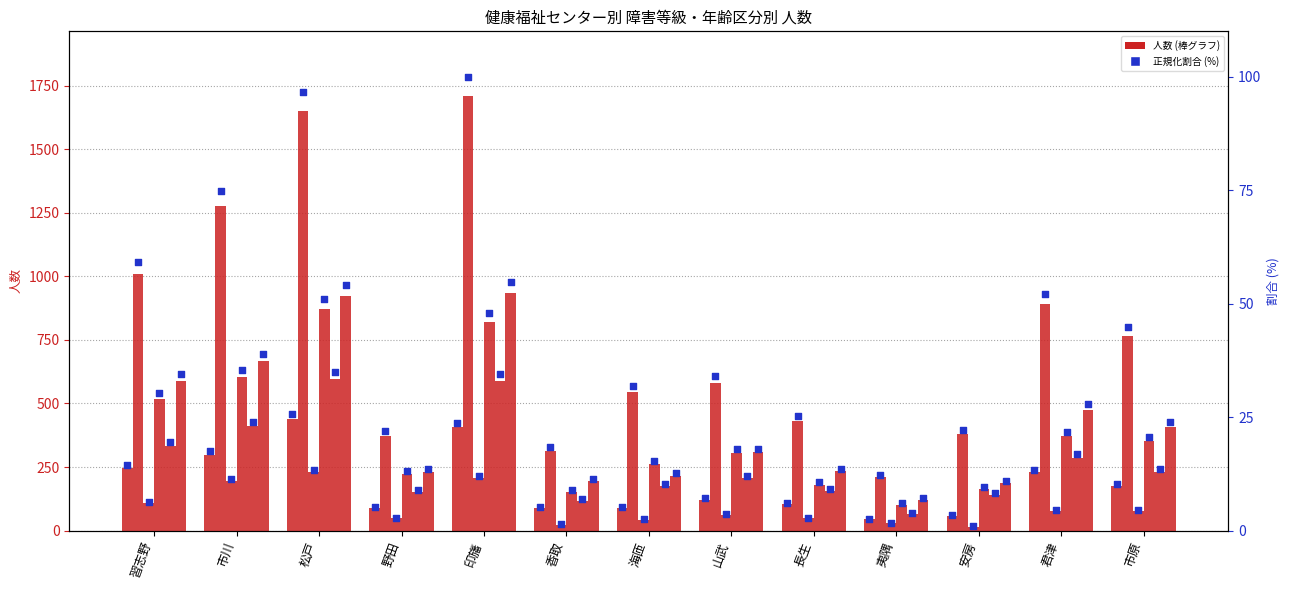

At which category is the sum across all series the highest?

松戸